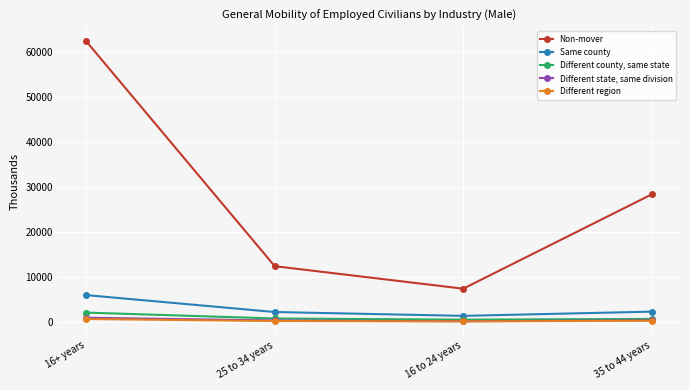

Which series has the widest spread of values?

Non-mover